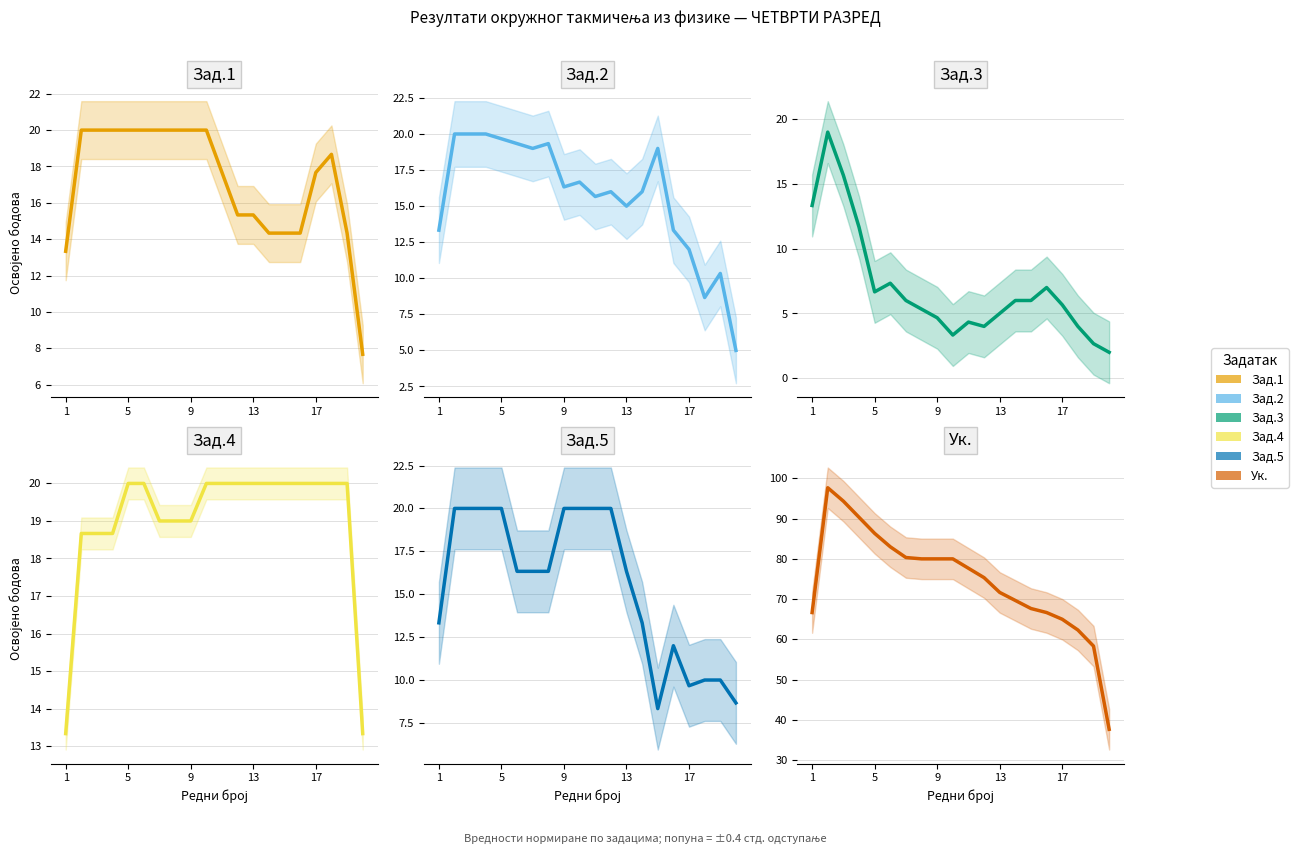

In Зад.2, how many points are lower than both neighbors (excluding endpoints)?

5